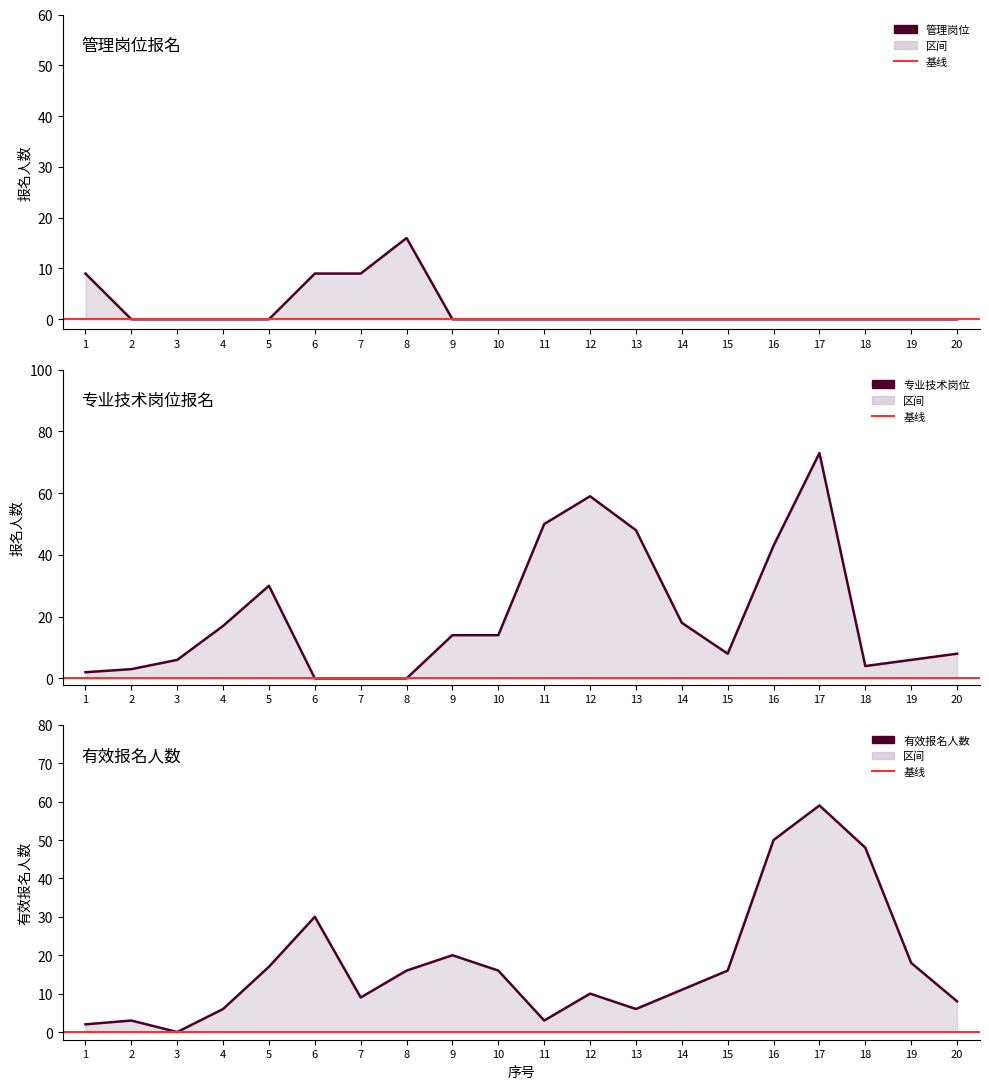

What is the maximum value for 专业技术岗位?

73